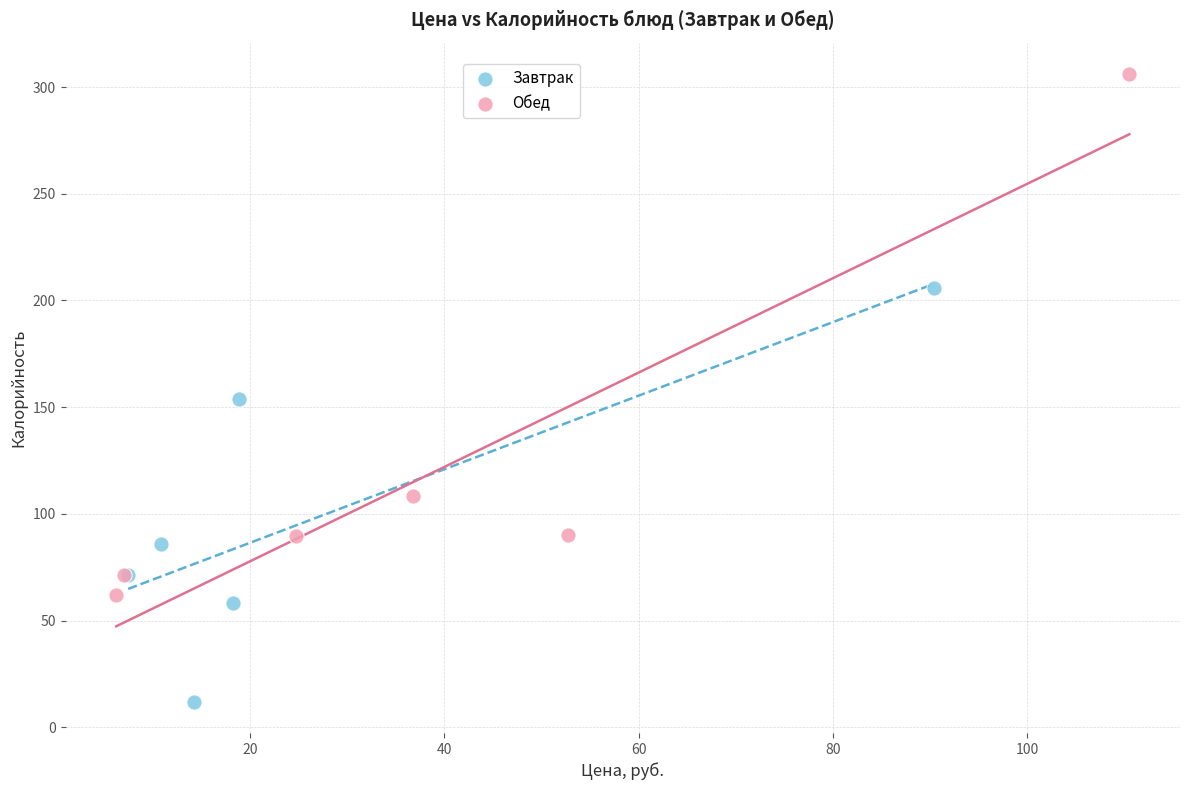

Which series contains the highest Y value?

Обед